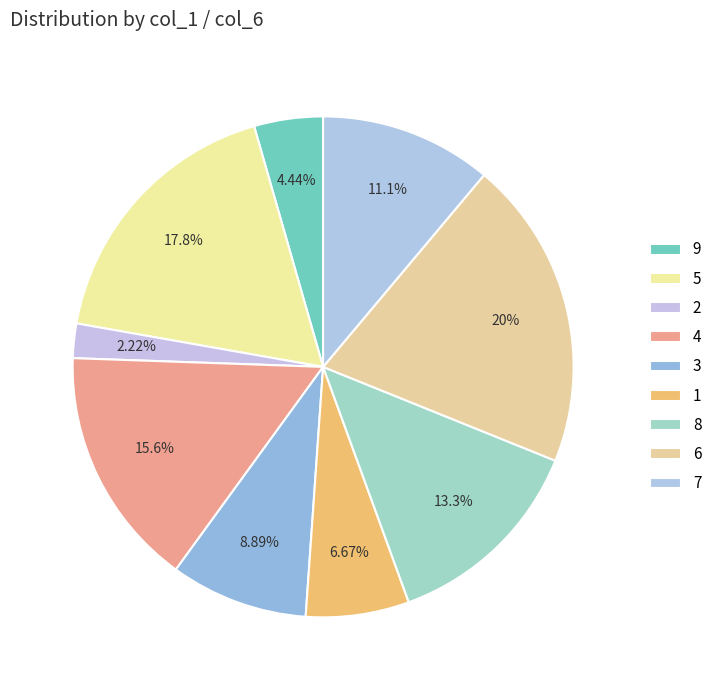

Rank the categories by value from lowest to highest.

2, 9, 1, 3, 7, 8, 4, 5, 6